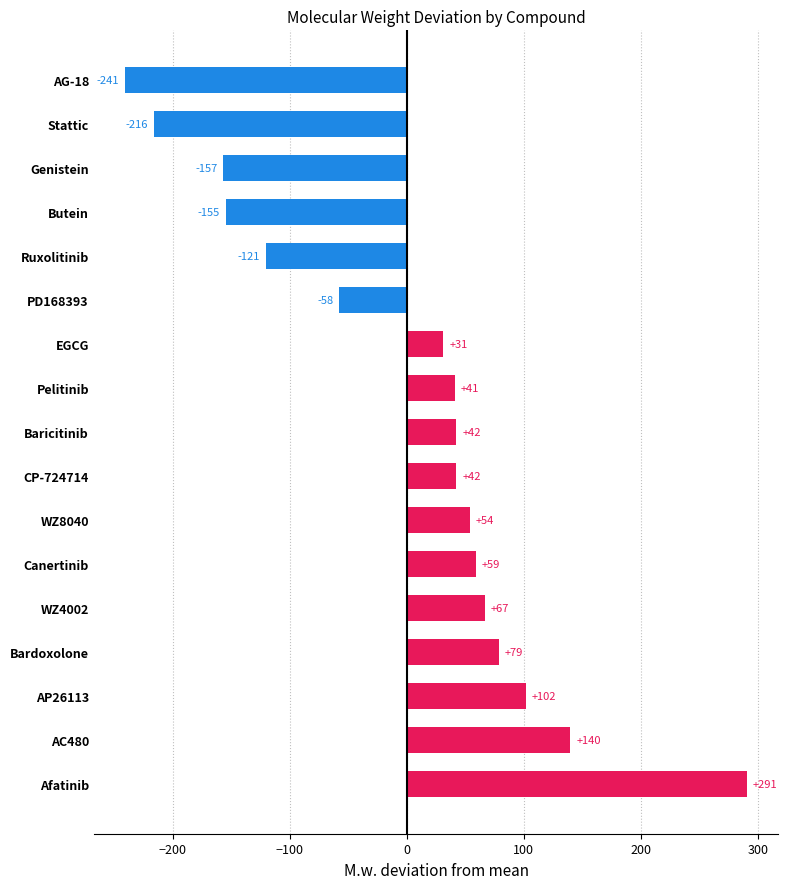

Approximately how many times larger is the value at WZ4002 compared to Canertinib?

1.1